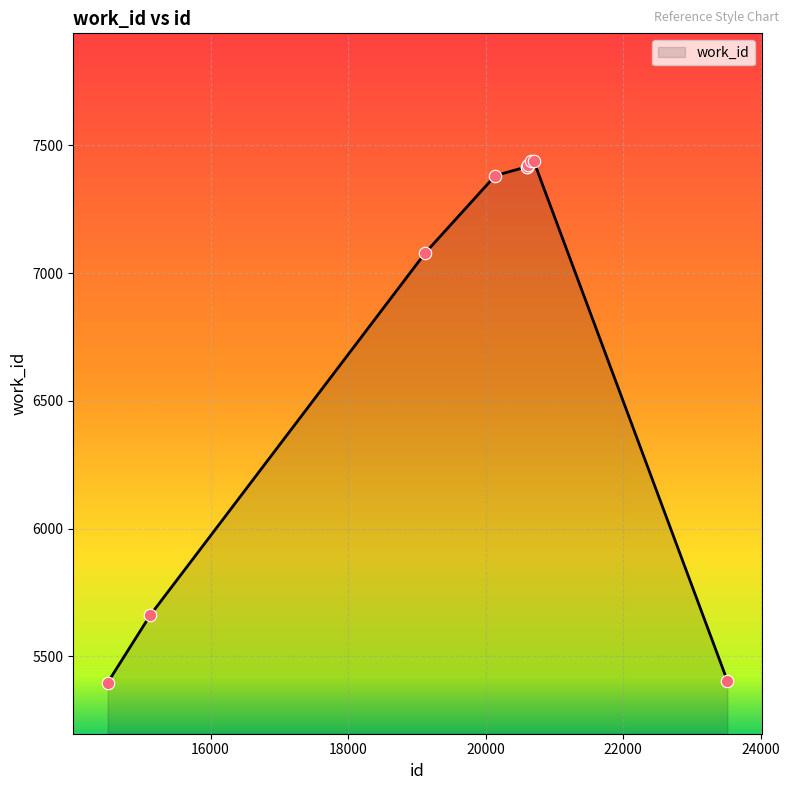

What is the minimum value shown in the chart?

5397